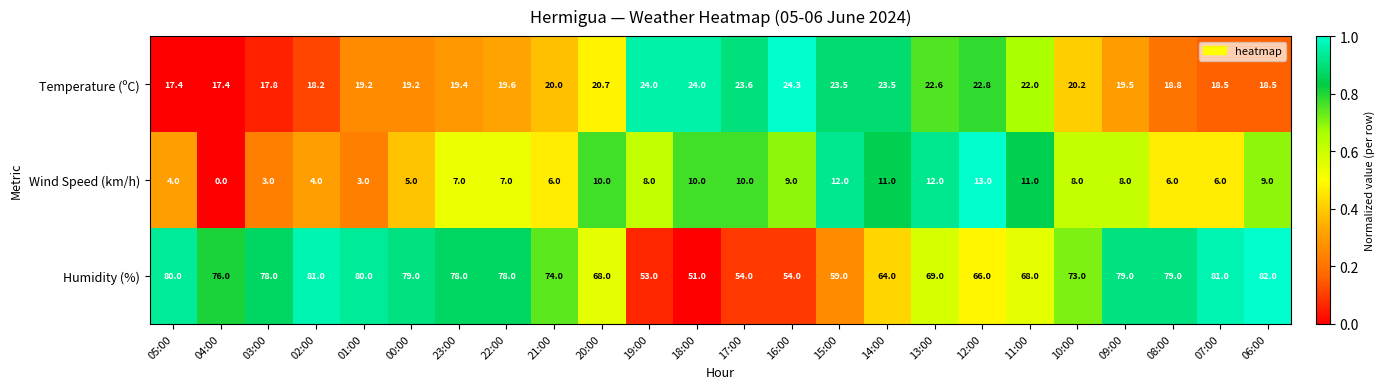

The value of Humidity (%) at 23:00 is 113.9. True or false?

False